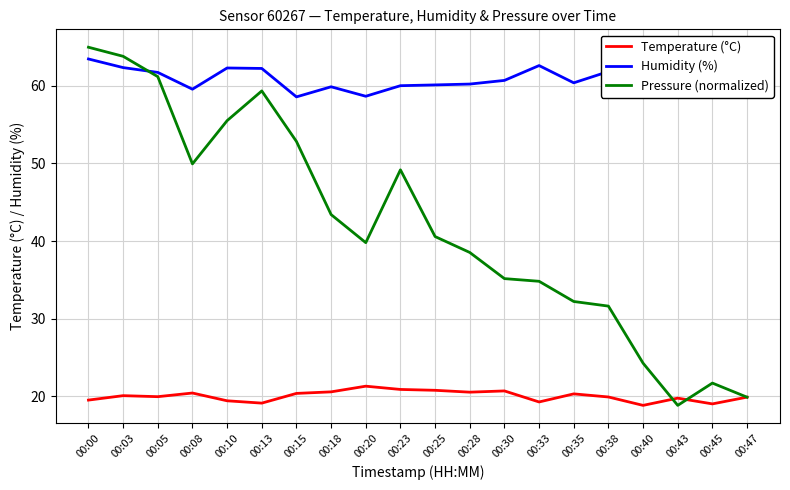

Is the value of Temperature (°C) at 00:40 greater than the value of Humidity (%) at 00:30?

No